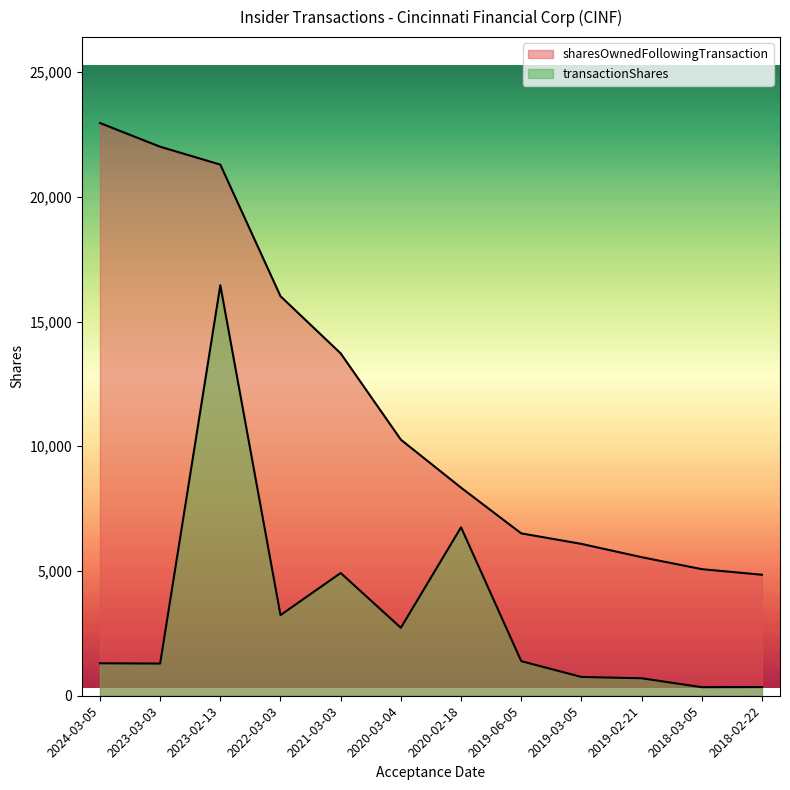

What is the difference between the second highest and second lowest values in the transactionShares series?

6404